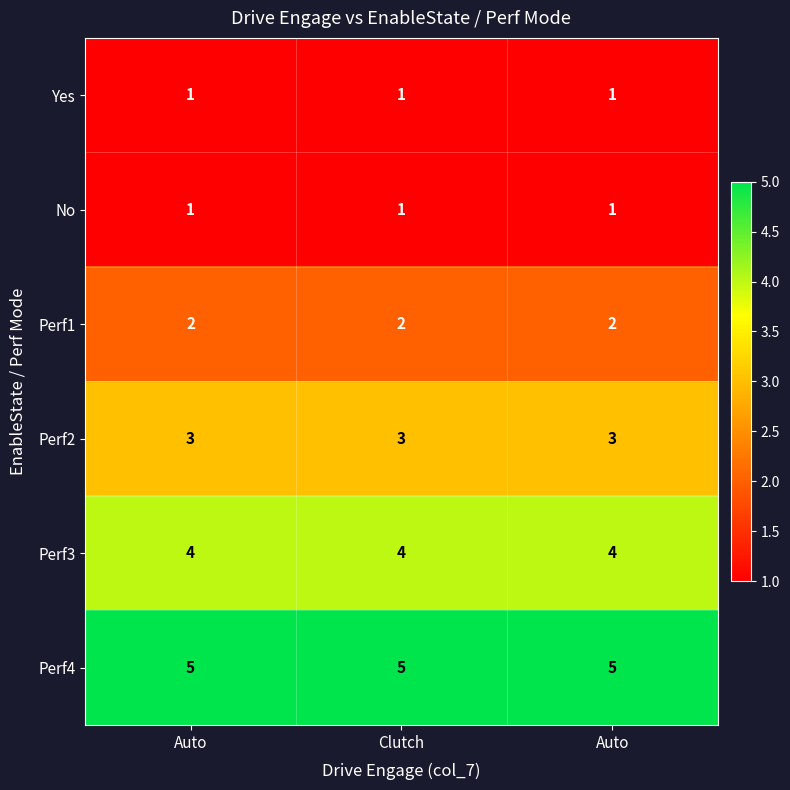

Reading left to right, what are all the values shown in this chart?

Yes: Auto=1	Clutch=1	Auto=1
No: Auto=1	Clutch=1	Auto=1
Perf1: Auto=2	Clutch=2	Auto=2
Perf2: Auto=3	Clutch=3	Auto=3
Perf3: Auto=4	Clutch=4	Auto=4
Perf4: Auto=5	Clutch=5	Auto=5